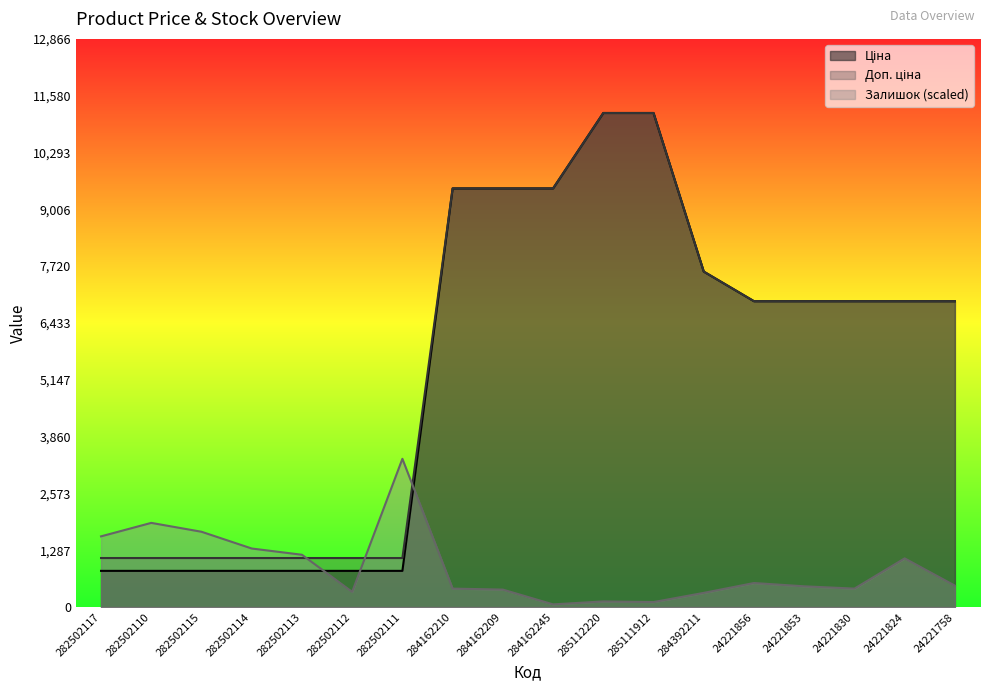

At which category is the sum across all series the highest?

285112220